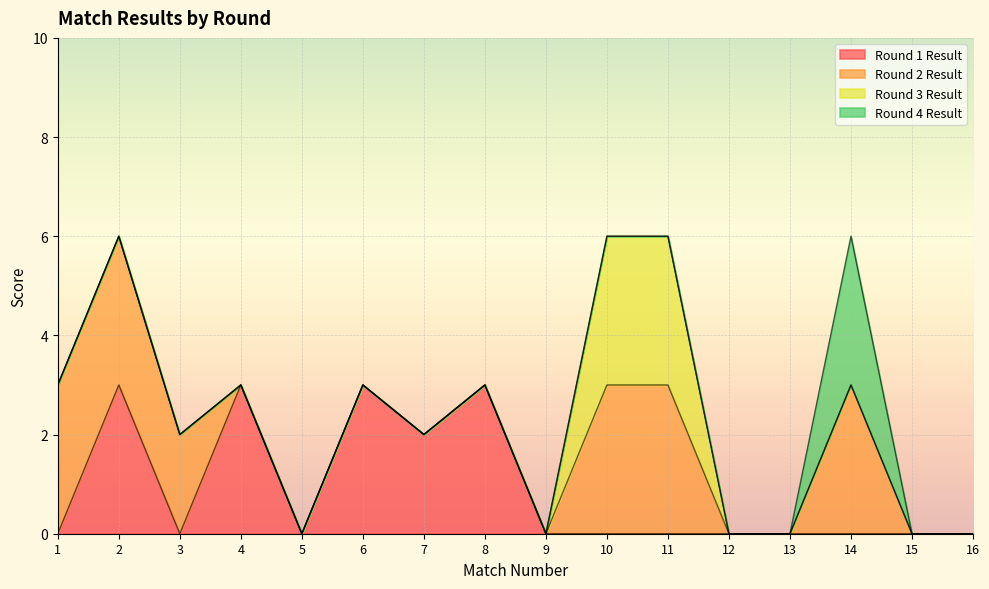

What are all the series names shown in the legend?

Round 1 Result, Round 2 Result, Round 3 Result, Round 4 Result